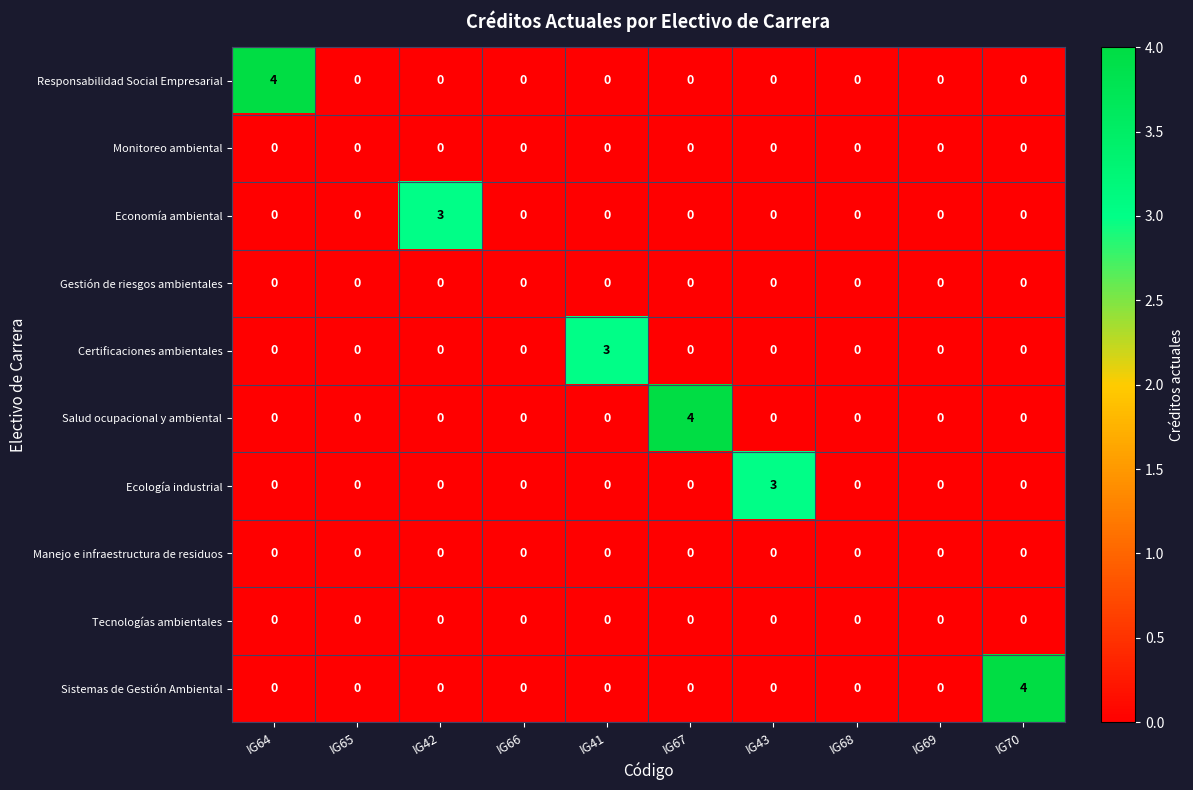

Which series changed the most between IG64 and IG42?

Responsabilidad Social Empresarial